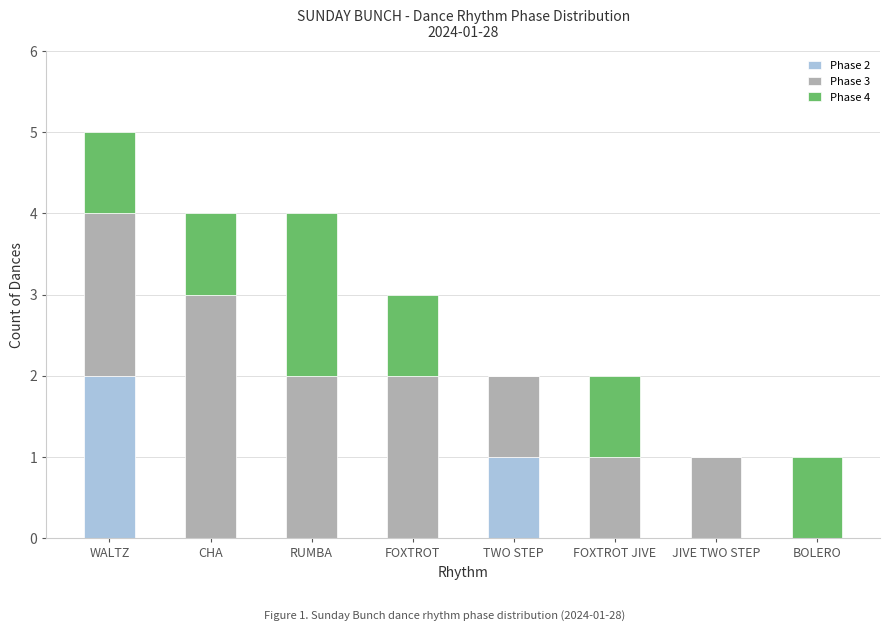

How many categories are shown in the chart?

8